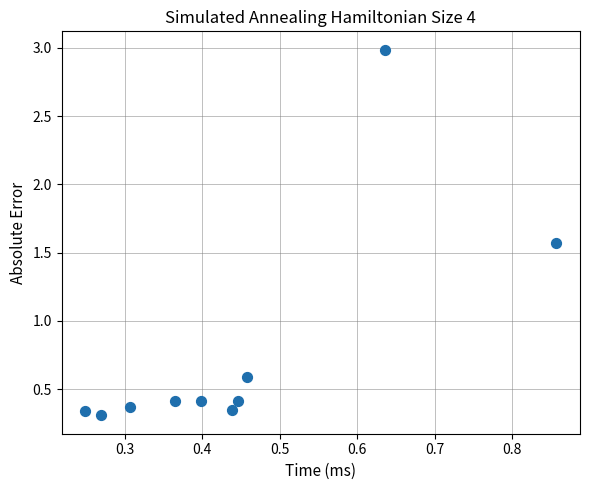

What Y value in the scatter plot is closest to 1?

0.6